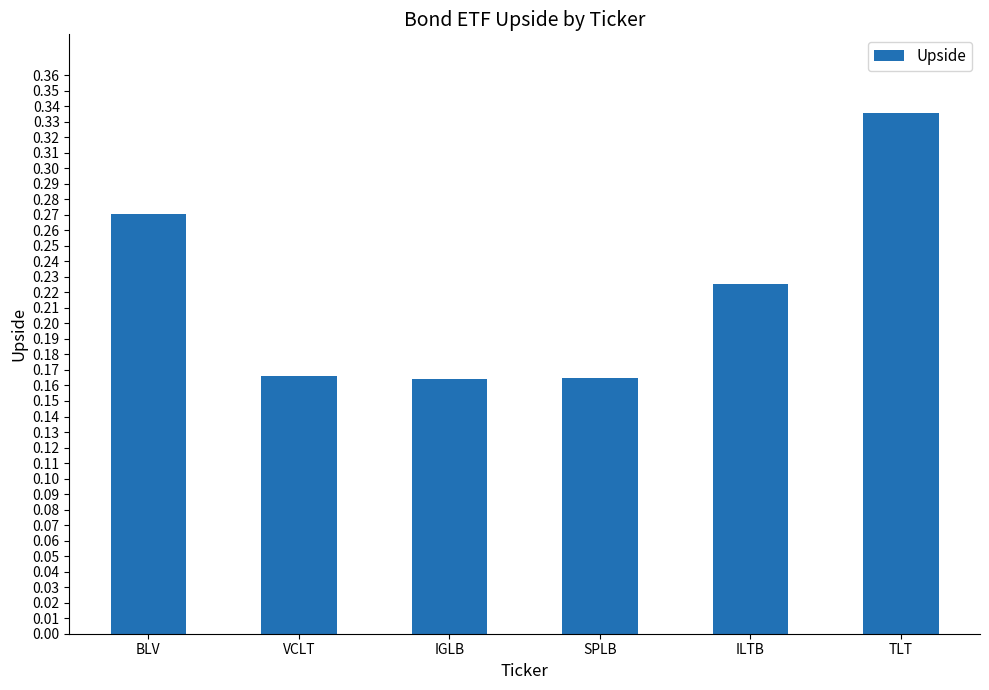

What is the sum of all values?

1.3